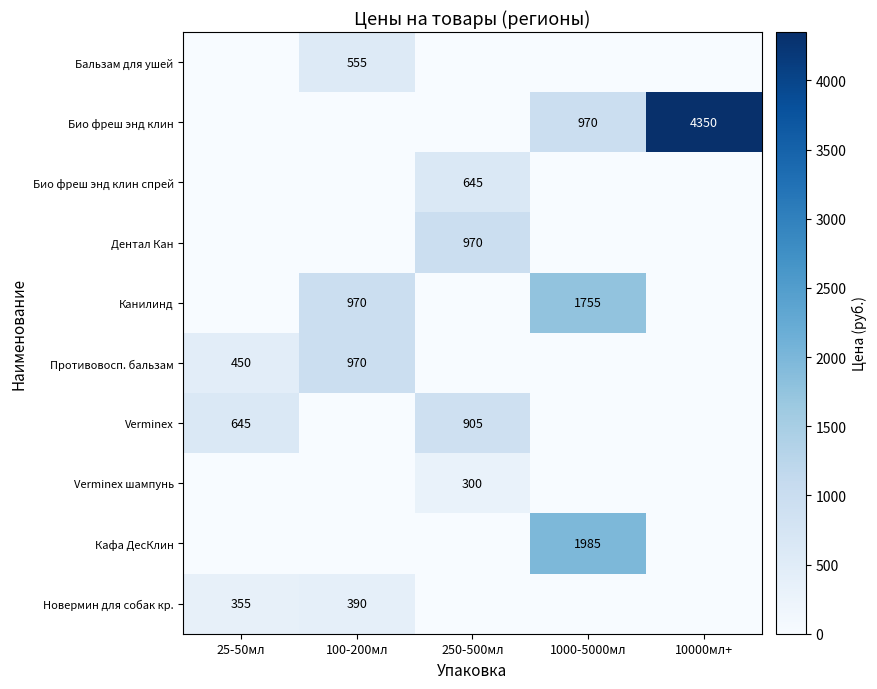

The Verminex series shows 1012 at 25-50мл. True or false?

False